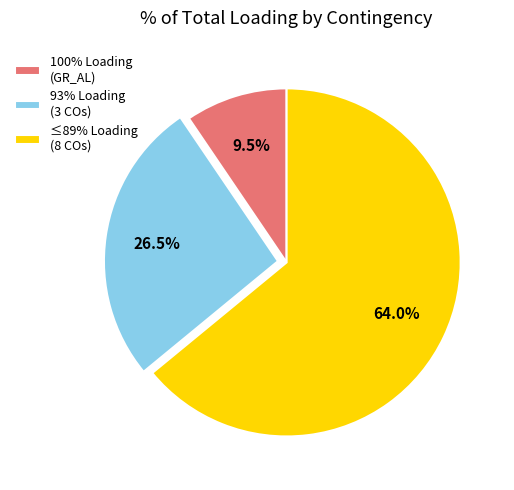

What is the ratio of the value at 100% Loading (GR_AL) to the value at 93% Loading (3 COs)?

0.4